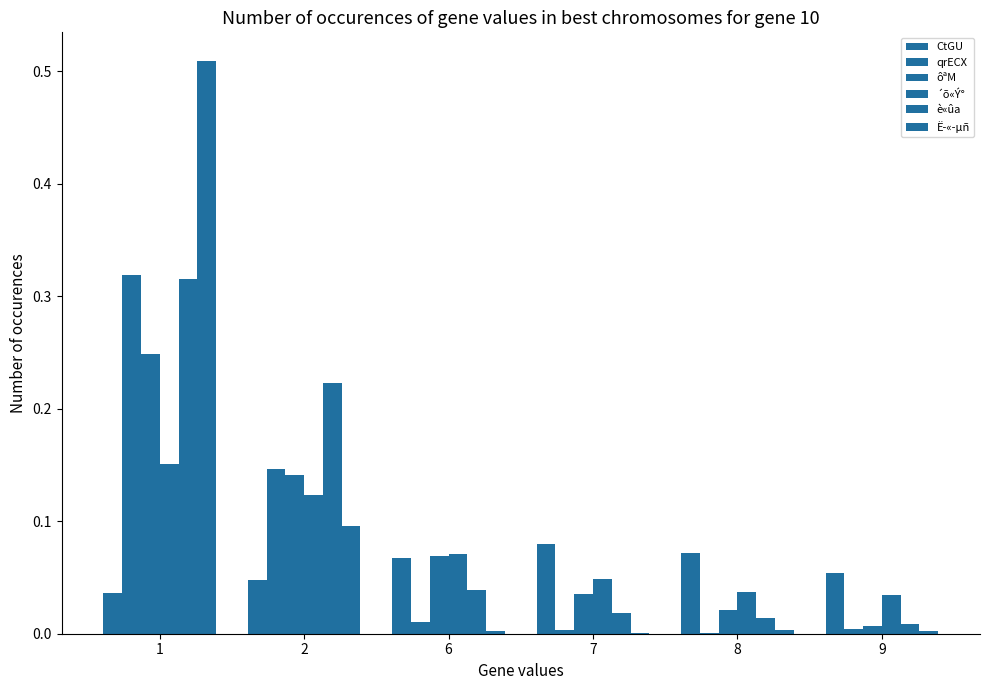

Are the bars grouped side by side (vs. stacked)?

Yes